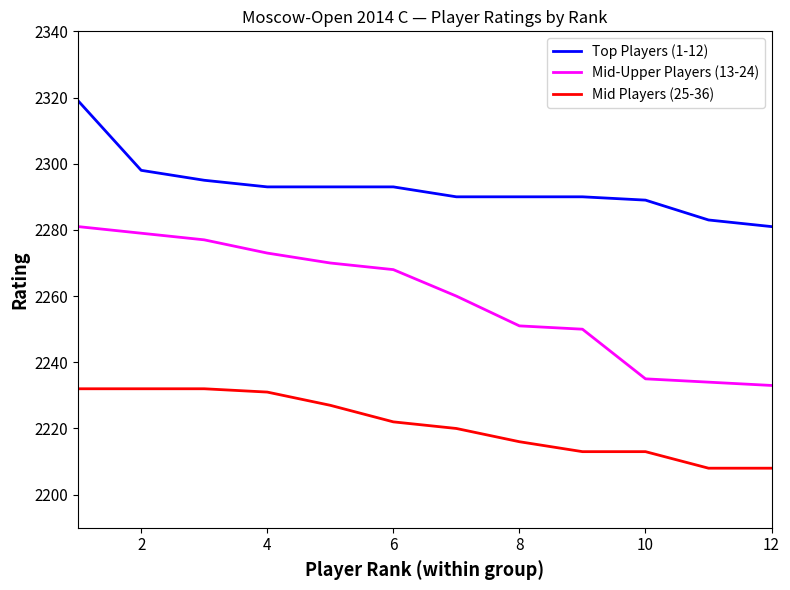

What is the maximum value for Top Players (1-12)?

2319